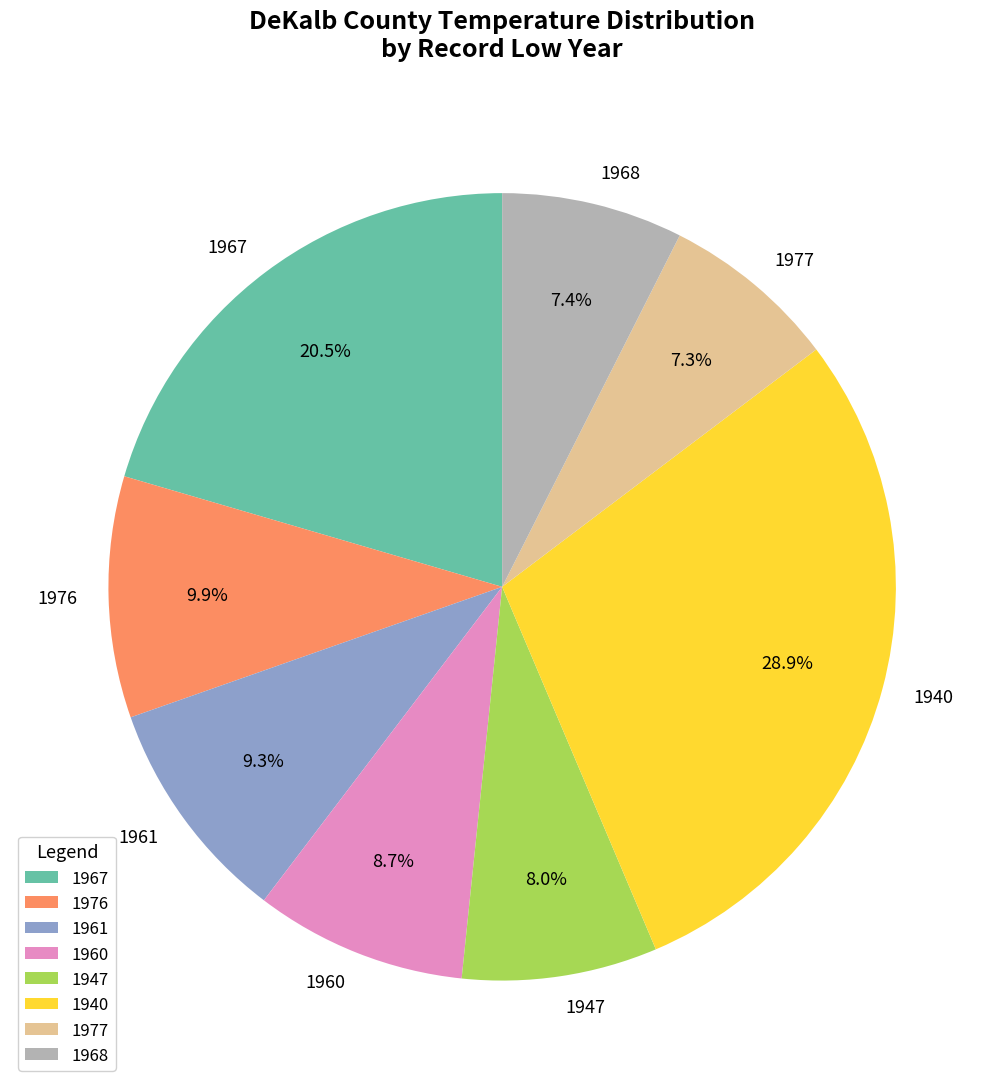

How many slices are in this pie chart?

8